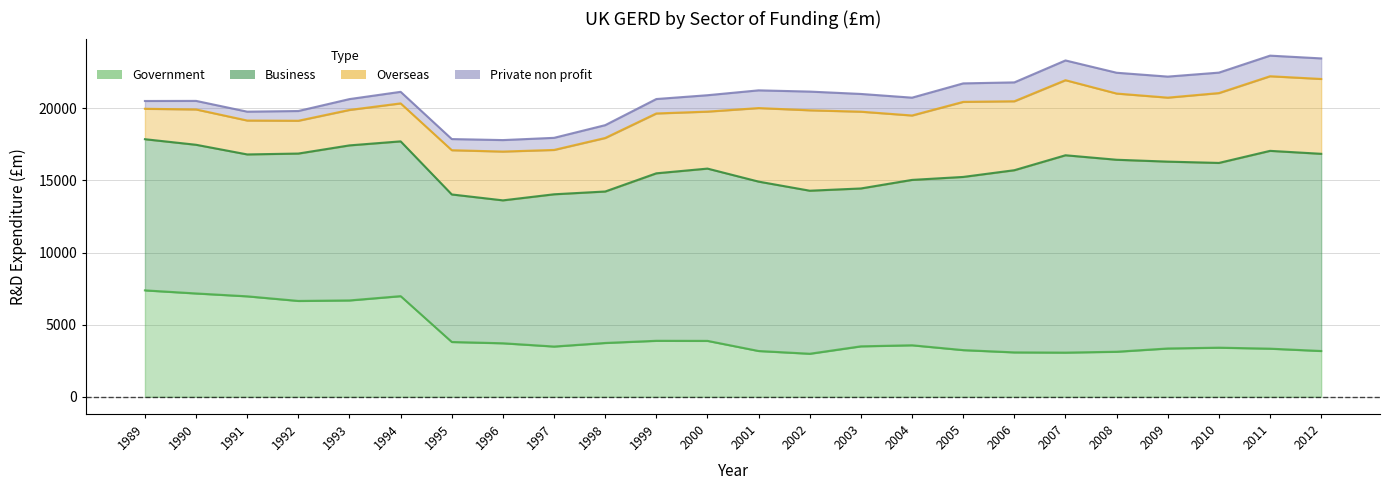

Which has a higher value, 1990 or 2010?

1990